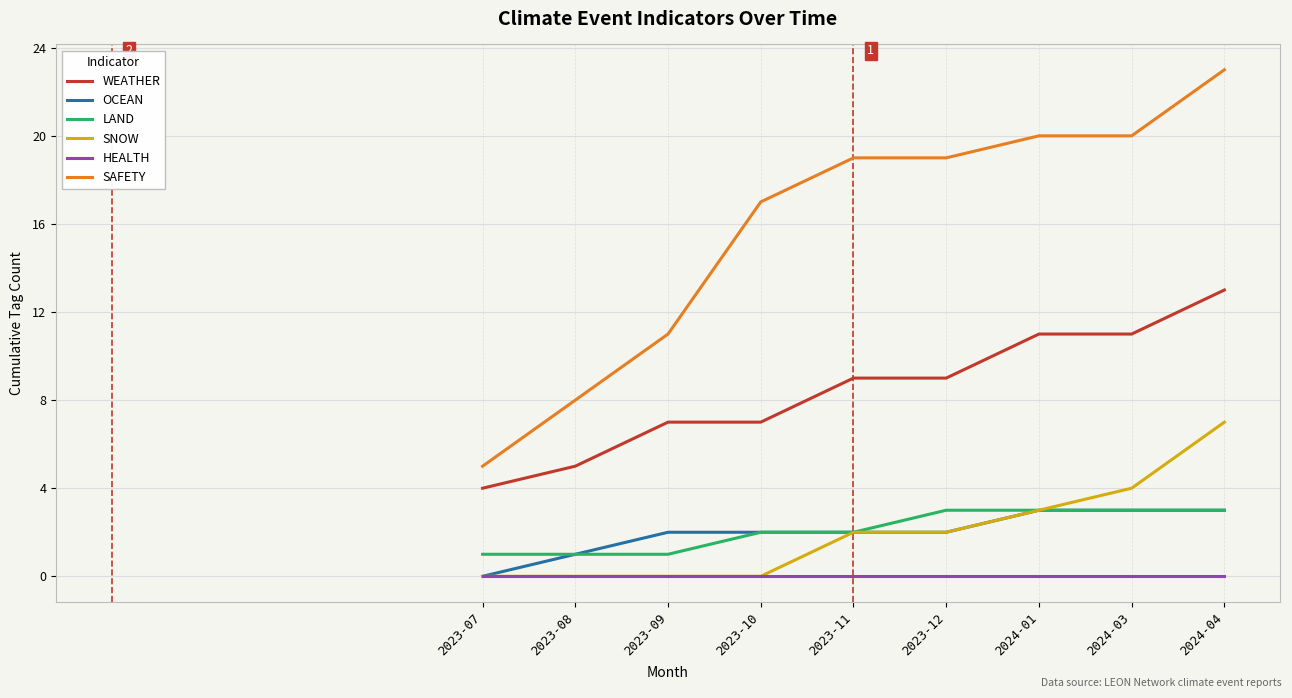

Reading left to right, extract all data points from this chart.

WEATHER: 4	5	7	7	9	9	11	11	13
OCEAN: 0	1	2	2	2	2	3	3	3
LAND: 1	1	1	2	2	3	3	3	3
SNOW: 0	0	0	0	2	2	3	4	7
HEALTH: 0	0	0	0	0	0	0	0	0
SAFETY: 5	8	11	17	19	19	20	20	23